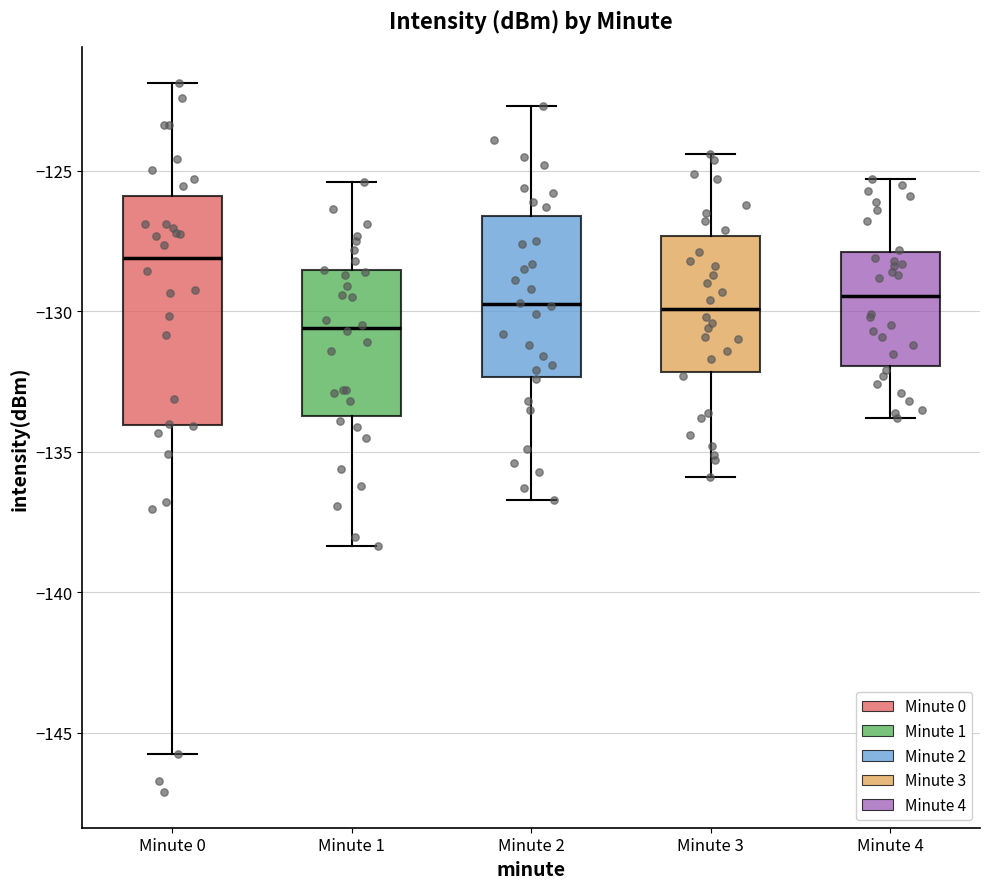

Where does the lower whisker of the box for Minute 1 end on the y-axis? The values are not printed on the chart, so give them approximately, as read against the axis.

-138.5